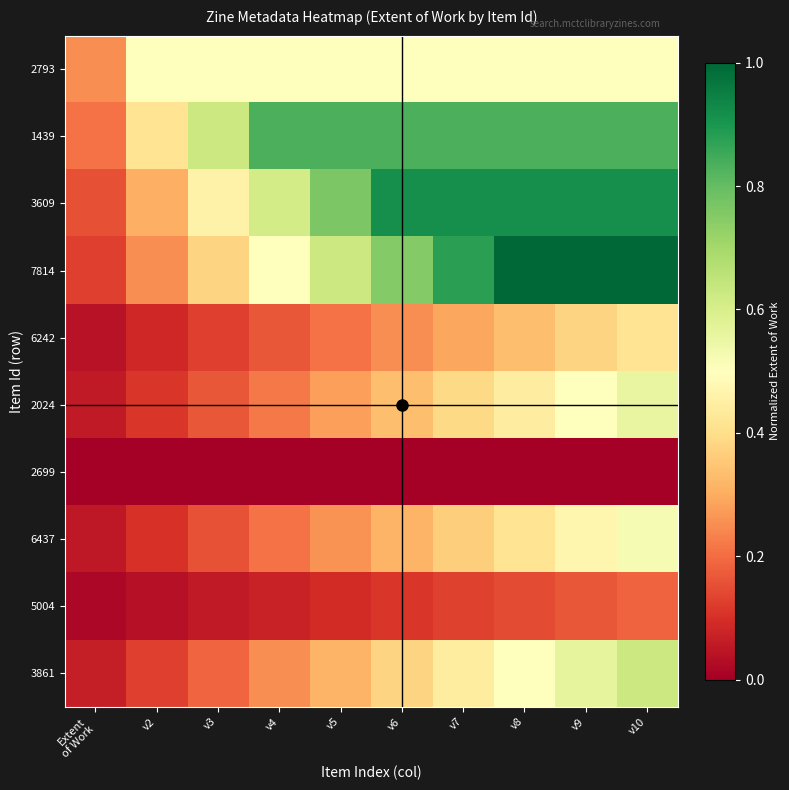

Reading left to right, list all the values displayed in this chart.

2793: Extent
of Work=0.2	v2=0.5	v3=0.5	v4=0.5	v5=0.5	v6=0.5	v7=0.5	v8=0.5	v9=0.5	v10=0.5
1439: Extent
of Work=0.2	v2=0.4	v3=0.6	v4=0.8	v5=0.8	v6=0.8	v7=0.8	v8=0.8	v9=0.8	v10=0.8
3609: Extent
of Work=0.2	v2=0.3	v3=0.5	v4=0.6	v5=0.8	v6=0.9	v7=0.9	v8=0.9	v9=0.9	v10=0.9
7814: Extent
of Work=0.1	v2=0.2	v3=0.4	v4=0.5	v5=0.6	v6=0.8	v7=0.9	v8=1.0	v9=1.0	v10=1.0
6242: Extent
of Work=0.0	v2=0.1	v3=0.1	v4=0.2	v5=0.2	v6=0.2	v7=0.3	v8=0.3	v9=0.4	v10=0.4
2024: Extent
of Work=0.1	v2=0.1	v3=0.2	v4=0.2	v5=0.3	v6=0.3	v7=0.4	v8=0.4	v9=0.5	v10=0.6
2699: Extent
of Work=0.0	v2=0.0	v3=0.0	v4=0.0	v5=0.0	v6=0.0	v7=0.0	v8=0.0	v9=0.0	v10=0.0
6437: Extent
of Work=0.1	v2=0.1	v3=0.2	v4=0.2	v5=0.3	v6=0.3	v7=0.4	v8=0.4	v9=0.5	v10=0.5
5004: Extent
of Work=0.0	v2=0.0	v3=0.1	v4=0.1	v5=0.1	v6=0.1	v7=0.1	v8=0.1	v9=0.2	v10=0.2
3861: Extent
of Work=0.1	v2=0.1	v3=0.2	v4=0.2	v5=0.3	v6=0.4	v7=0.4	v8=0.5	v9=0.6	v10=0.6